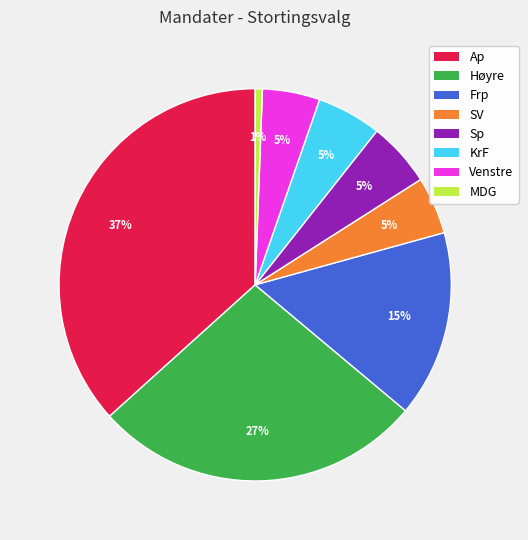

To the nearest percent, what is the difference between the largest and smallest slice percentages?

36%